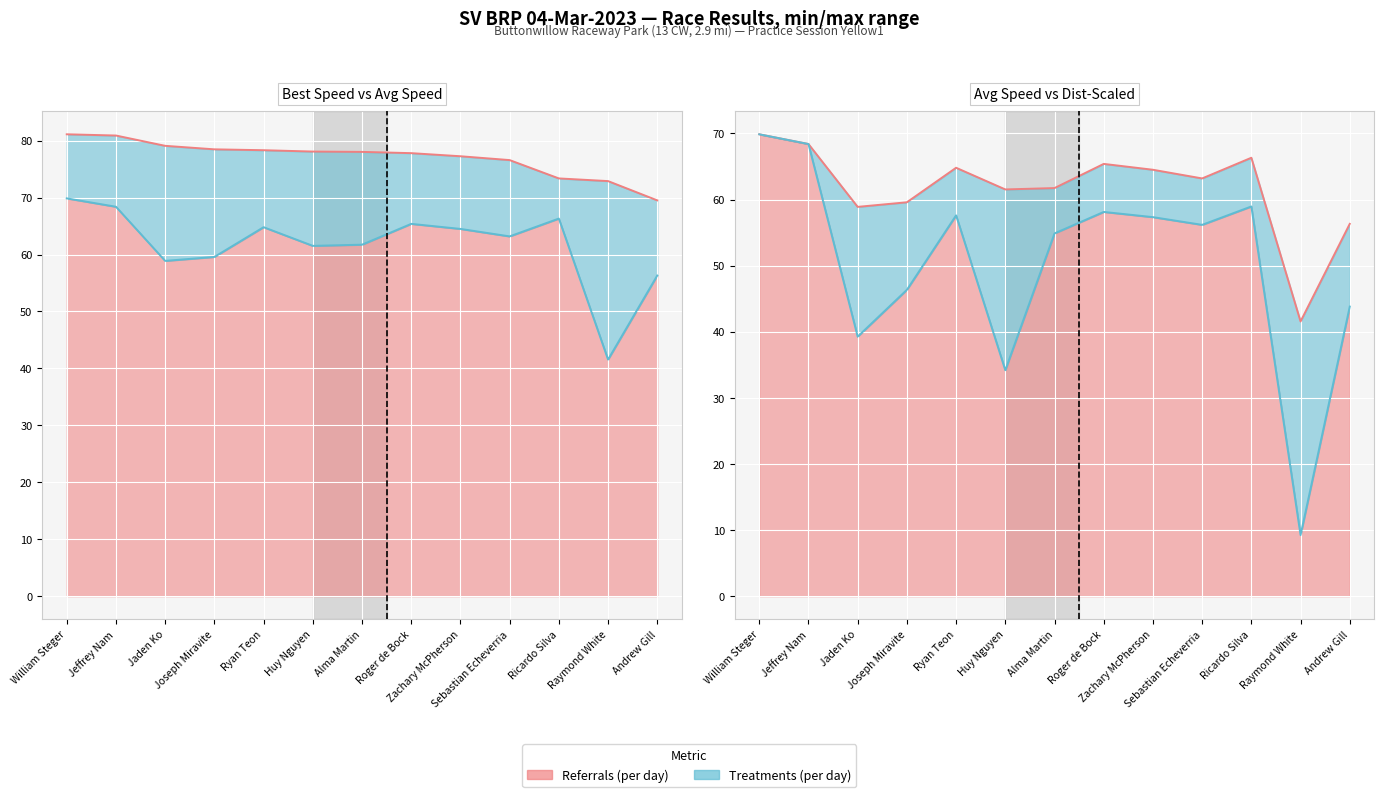

At which category does the chart reach its minimum across all series?

Raymond White